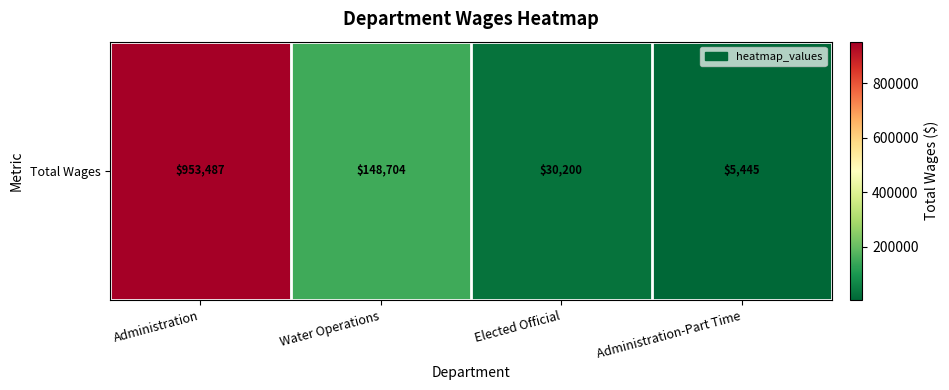

Reading left to right, what are all the values shown in this chart?

953487	148704	30200	5445